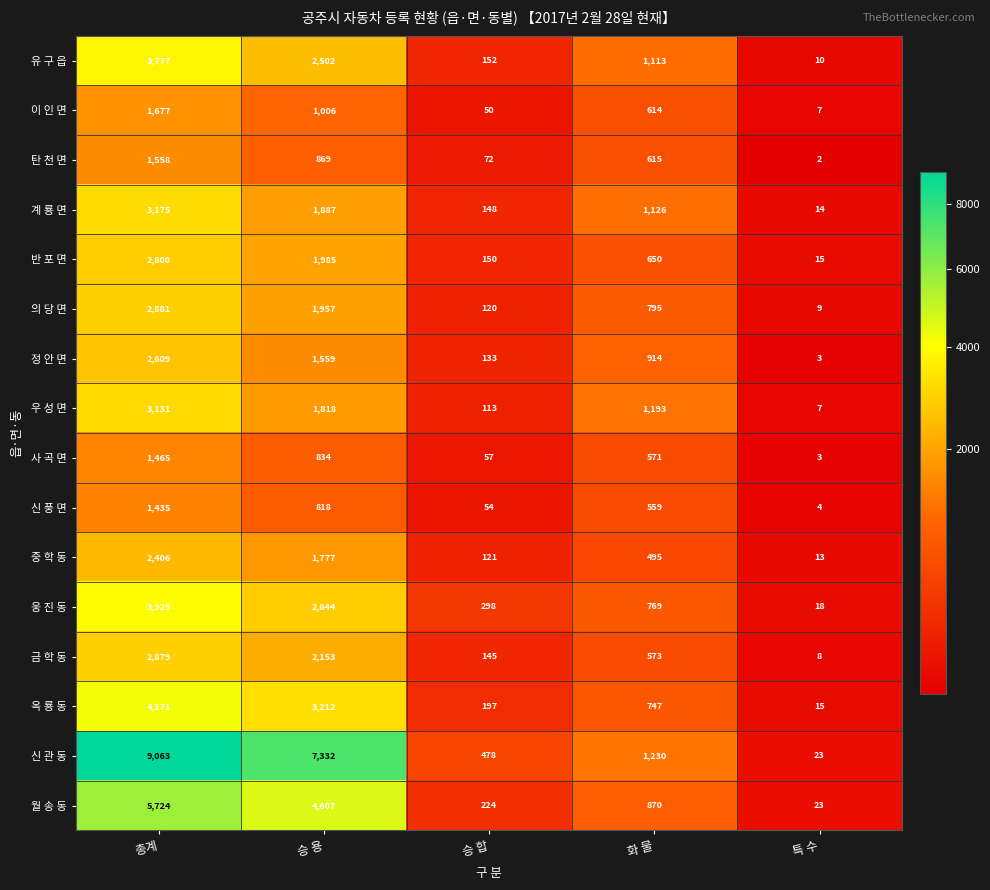

Count the number of data series in this chart.

16